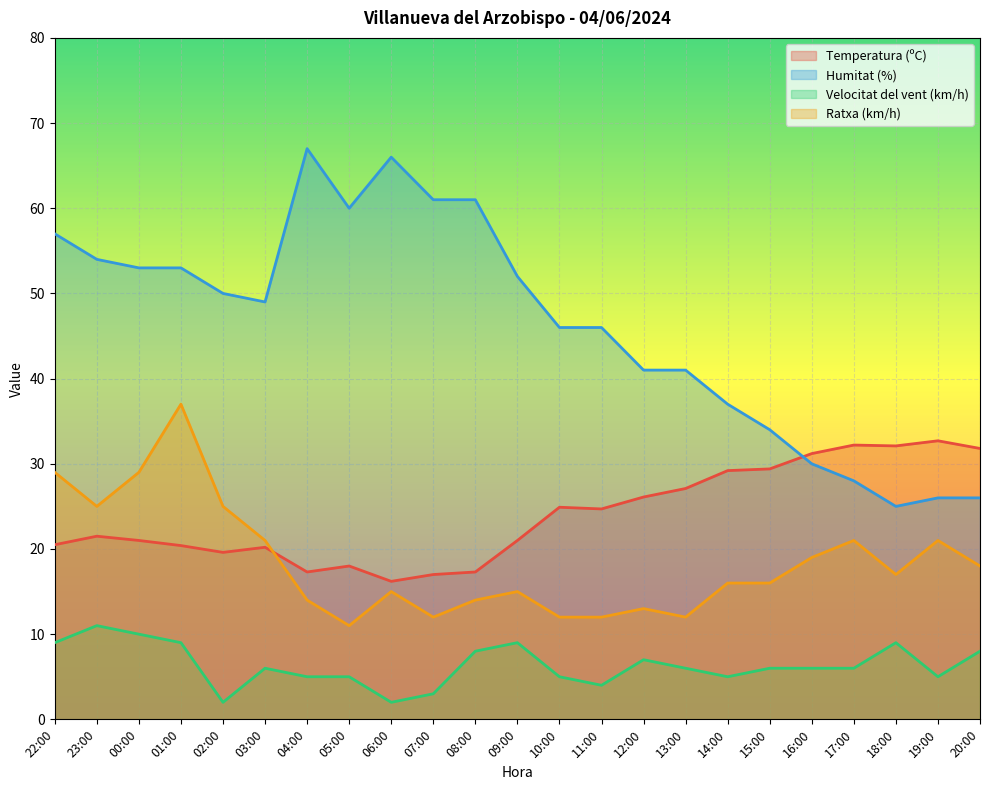

What is the total value across all series at 23:00?

111.5